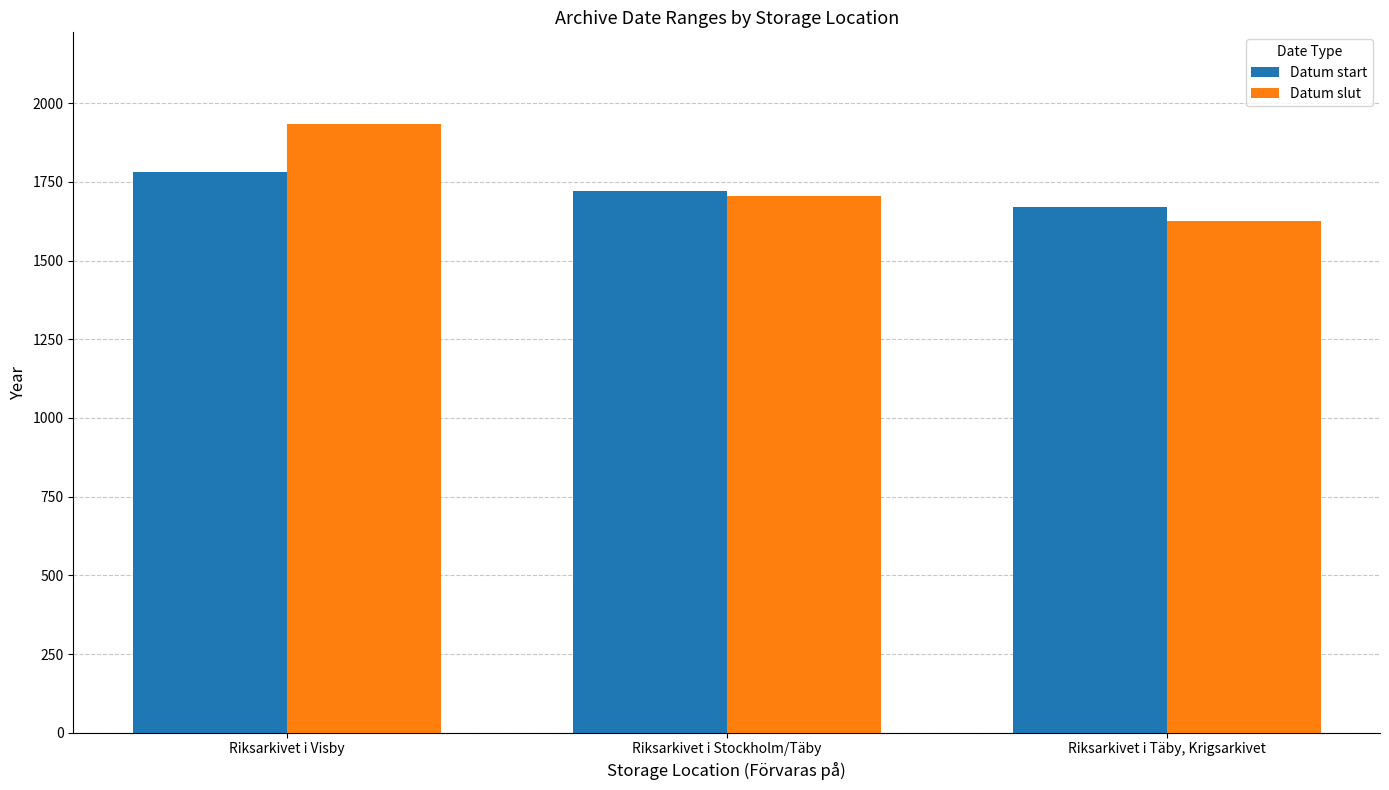

Is it true that Datum slut equals 2862 at Riksarkivet i Stockholm/Täby?

False